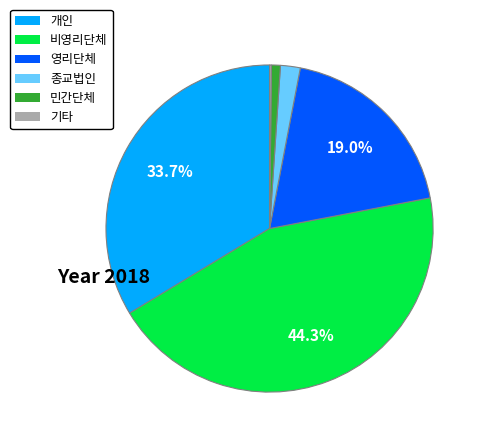

Is there a majority slice in this chart?

No